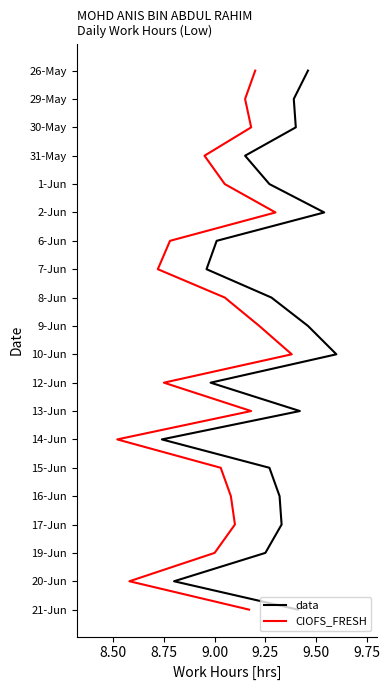

The value of CIOFS_FRESH at 9.00 is -3. True or false?

True